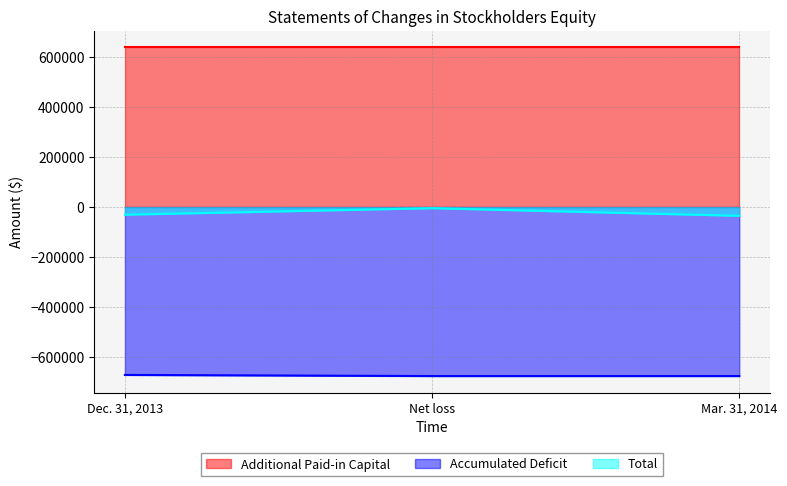

At Net loss, list the series in order from largest to smallest.

Additional Paid-in Capital, Total, Accumulated Deficit